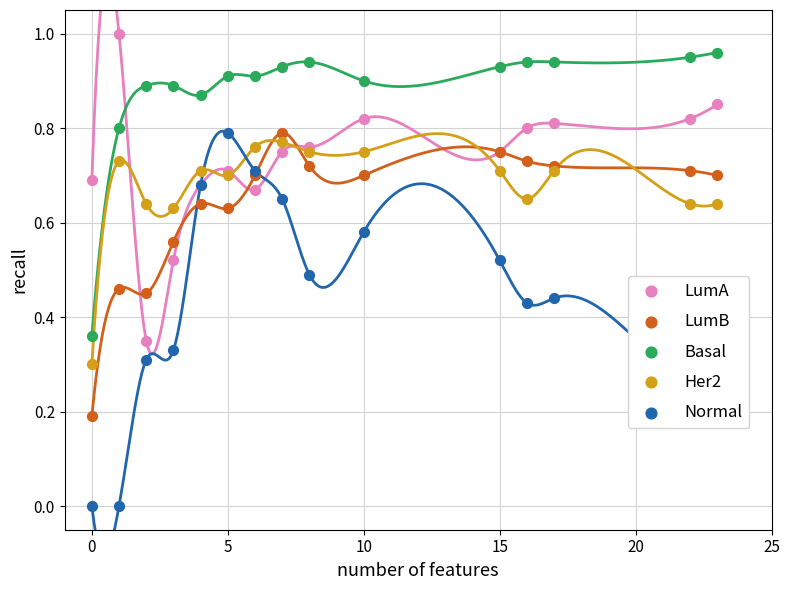

Is the value of Basal at 0 greater than the value of LumA at 13?

No